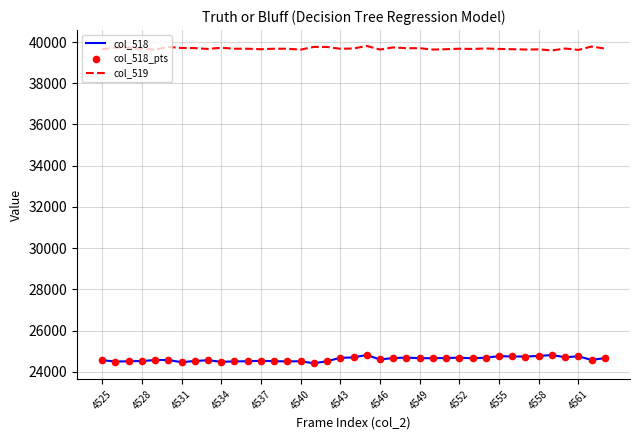

Which series has the largest total across all categories?

col_519